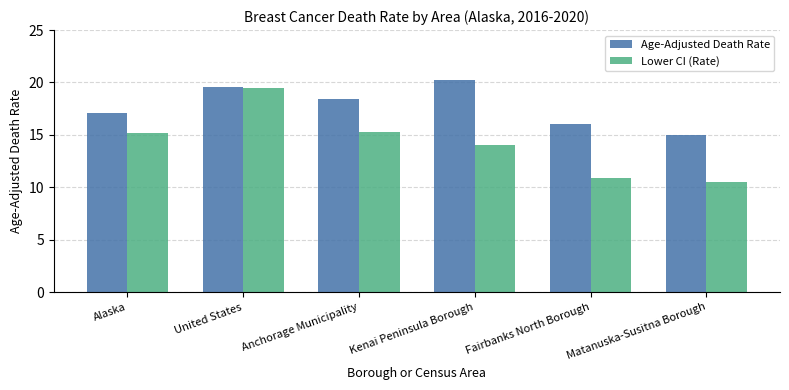

What is the value of the Age-Adjusted Death Rate bar at the 3rd from the left?

18.4